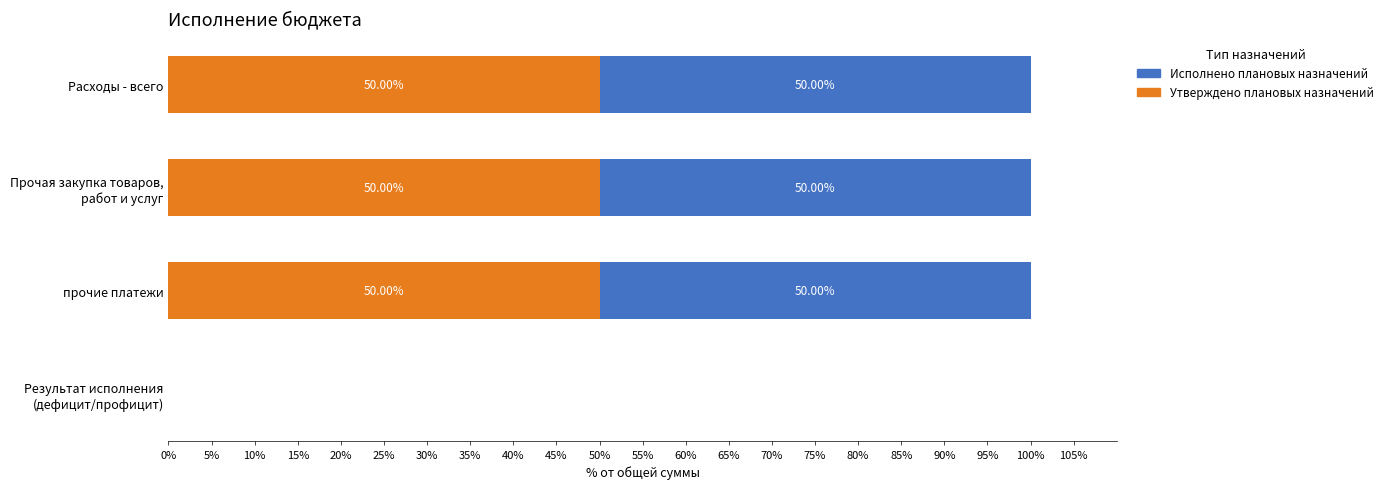

What is the total value across all series at Расходы - всего?

100